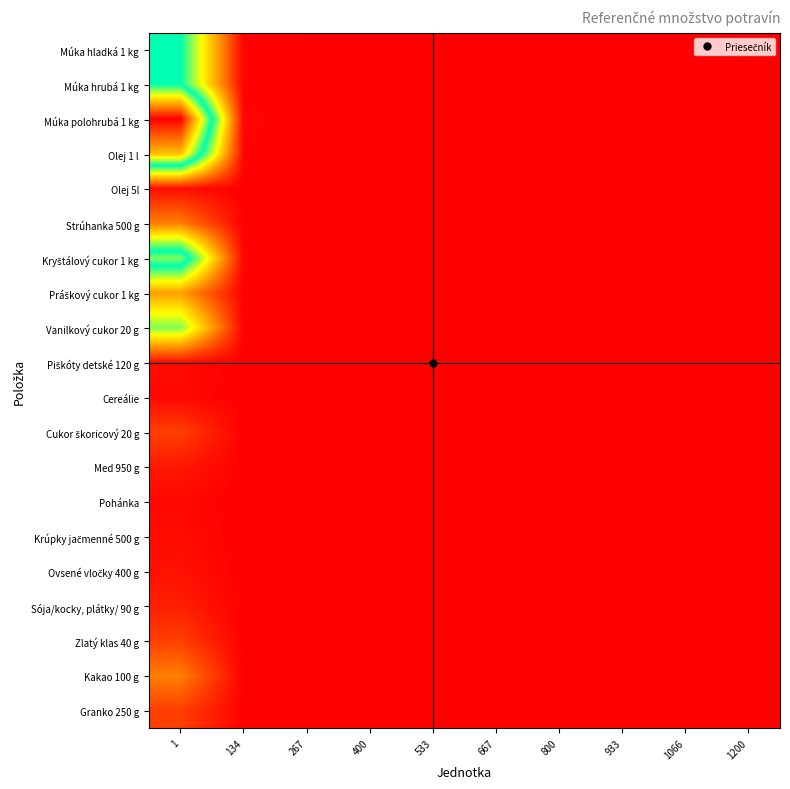

List the series in order of their peak value, highest first.

Múka polohrubá 1 kg, Olej 1 l, Kryštálový cukor 1 kg, Múka hladká 1 kg, Múka hrubá 1 kg, Vanilkový cukor 20 g, Práškový cukor 1 kg, Strúhanka 500 g, Kakao 100 g, Cukor škoricový 20 g, Zlatý klas 40 g, Granko 250 g, Sója/kocky, plátky/ 90 g, Med 950 g, Ovsené vločky 400 g, Olej 5l, Piškóty detské 120 g, Krúpky jačmenné 500 g, Cereálie, Pohánka